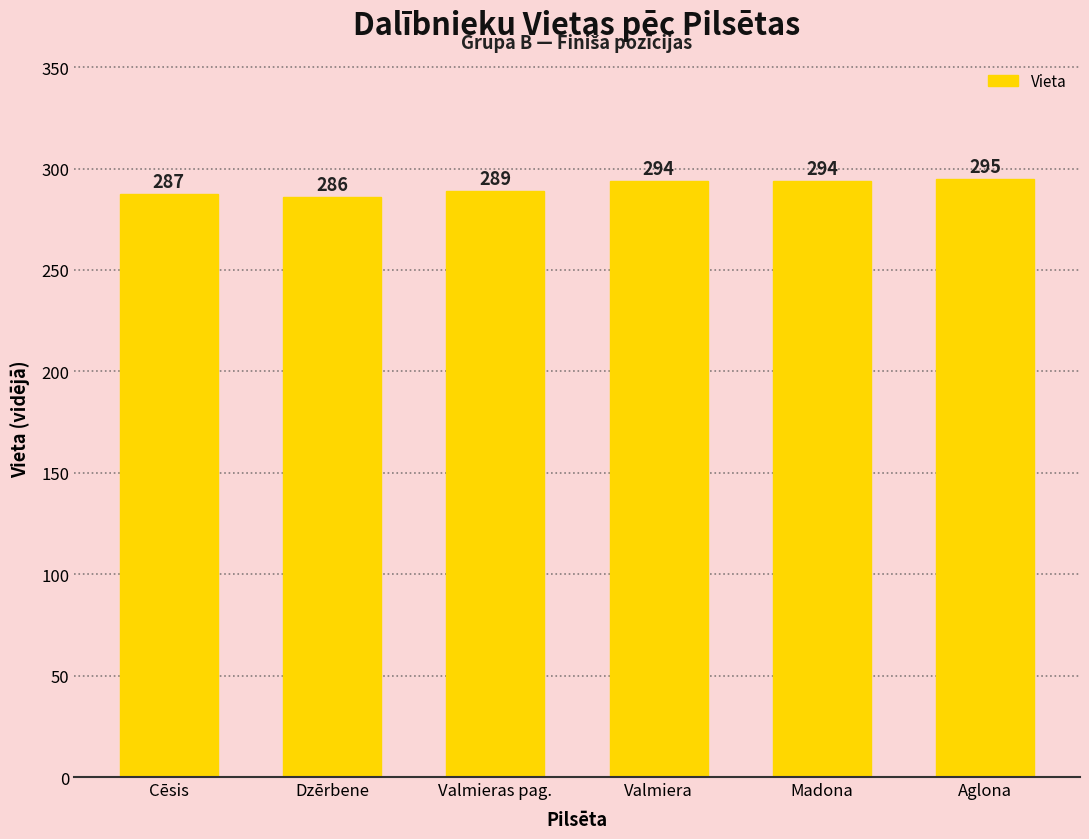

What is the label of the 5th bar from the right?

Dzērbene